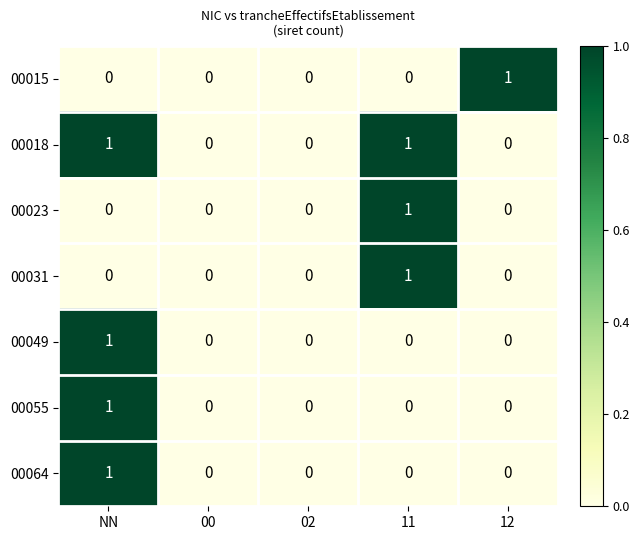

The 00049 series shows 1 at NN. True or false?

True